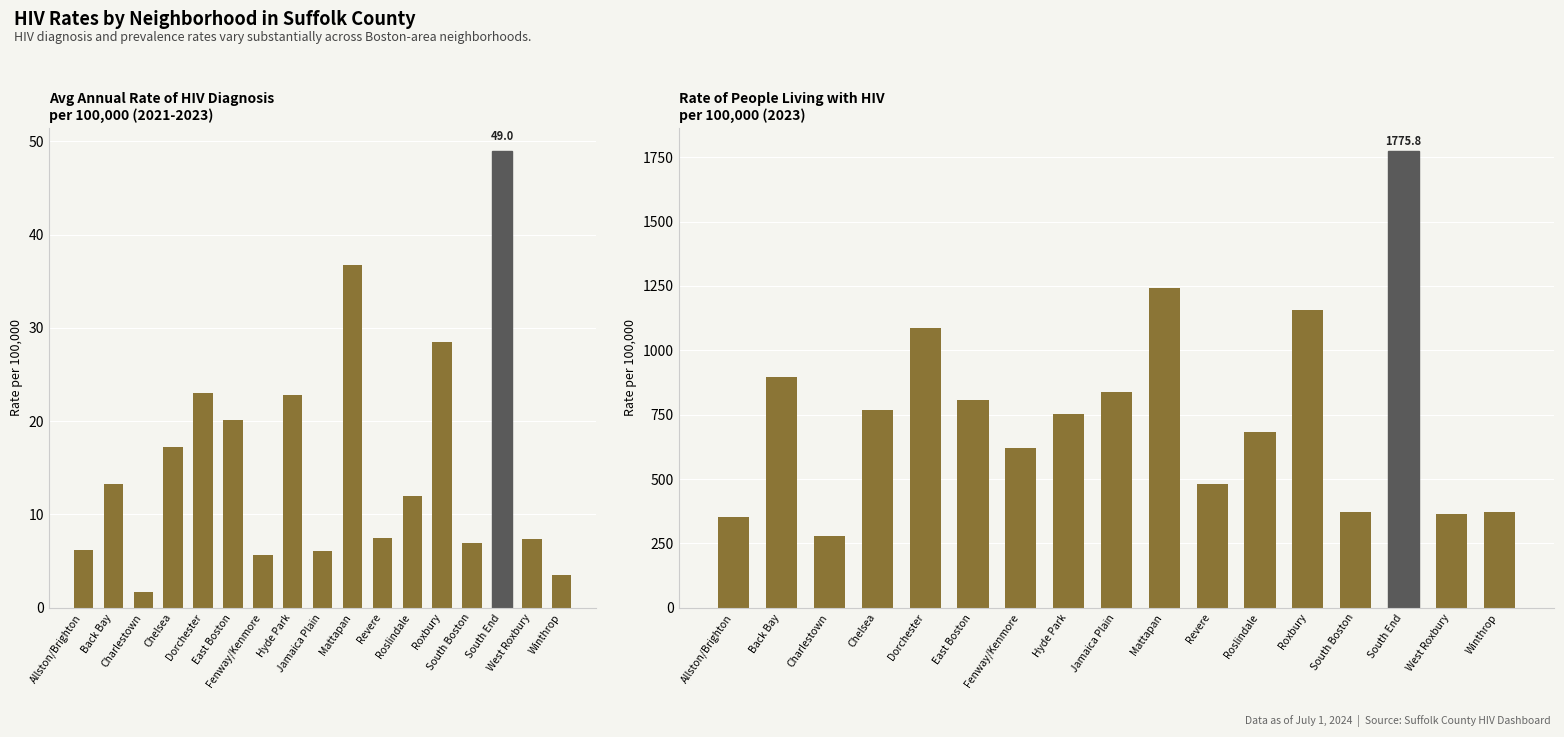

What is the label of the 15th bar from the right?

Charlestown